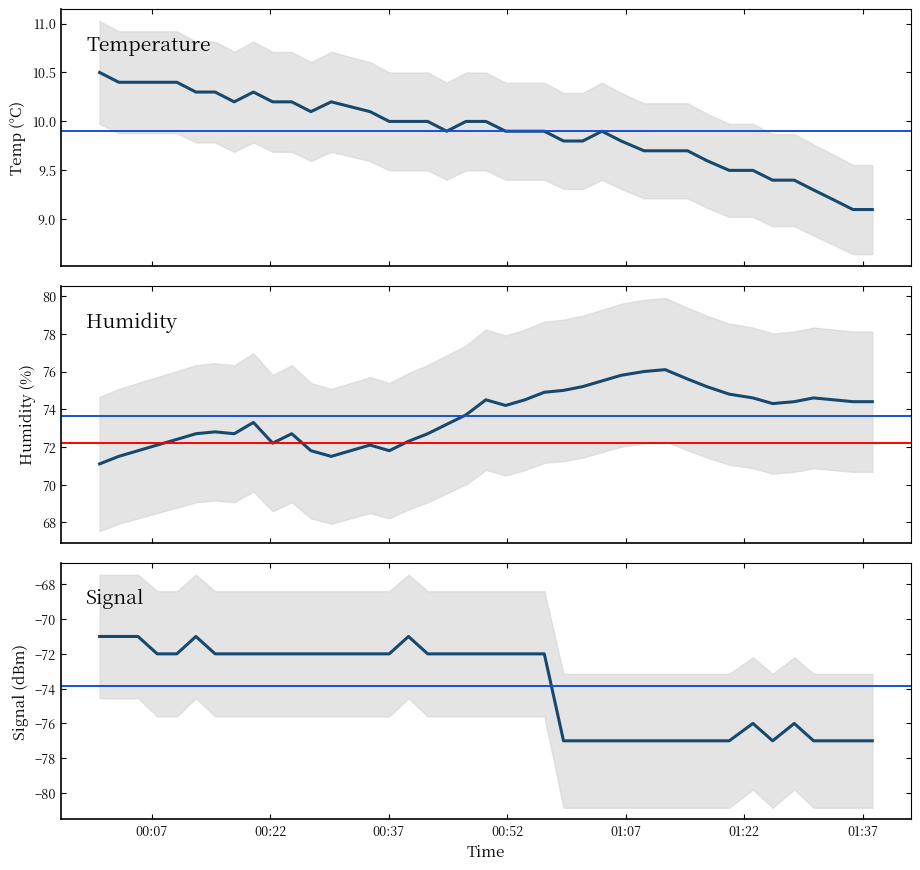

What is the greatest value displayed?

76.1